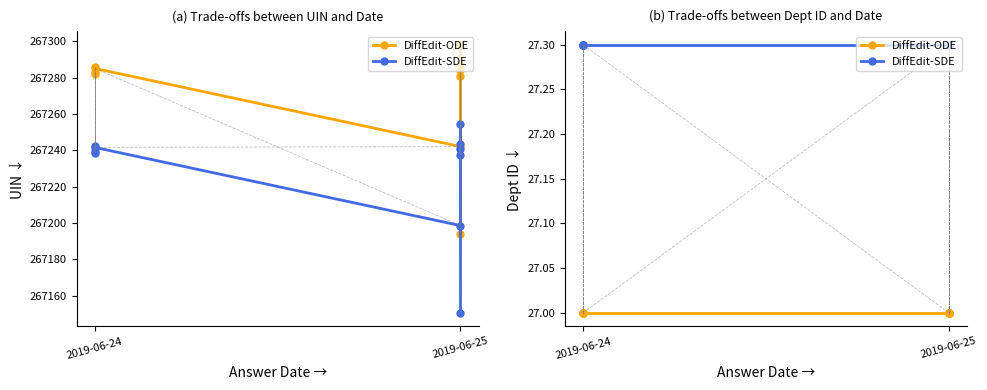

Reading left to right, extract all data points from this chart.

DiffEdit-ODE: 27.0	27.0	27.0	27.0	27.0	27.0	27.0	27.0	27.0	27.0
DiffEdit-SDE: 27.3	27.3	27.3	27.3	27.3	27.3	27.3	27.3	27.3	27.3